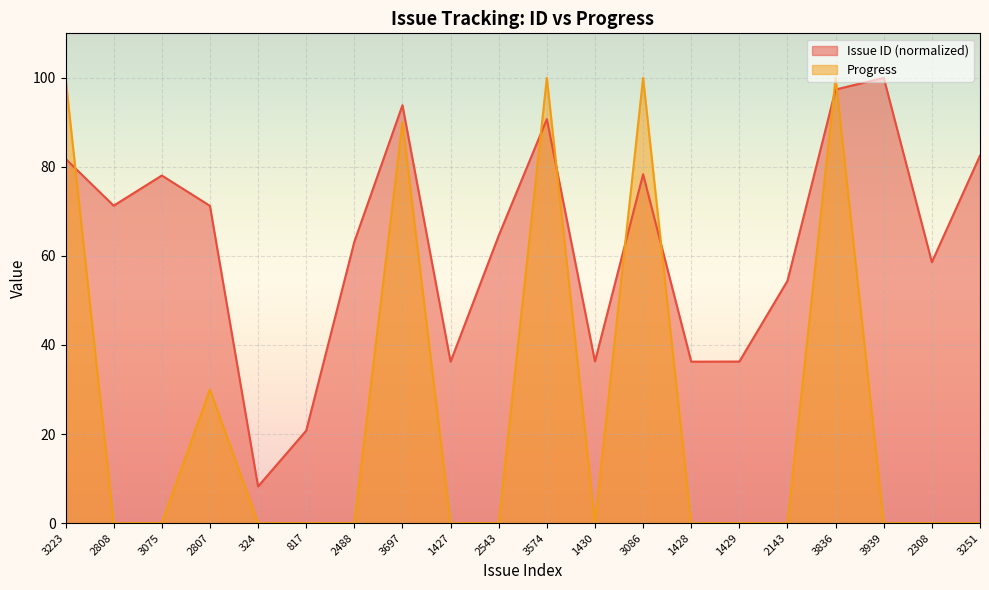

Is it true that Progress equals 49.1 at 3075?

False